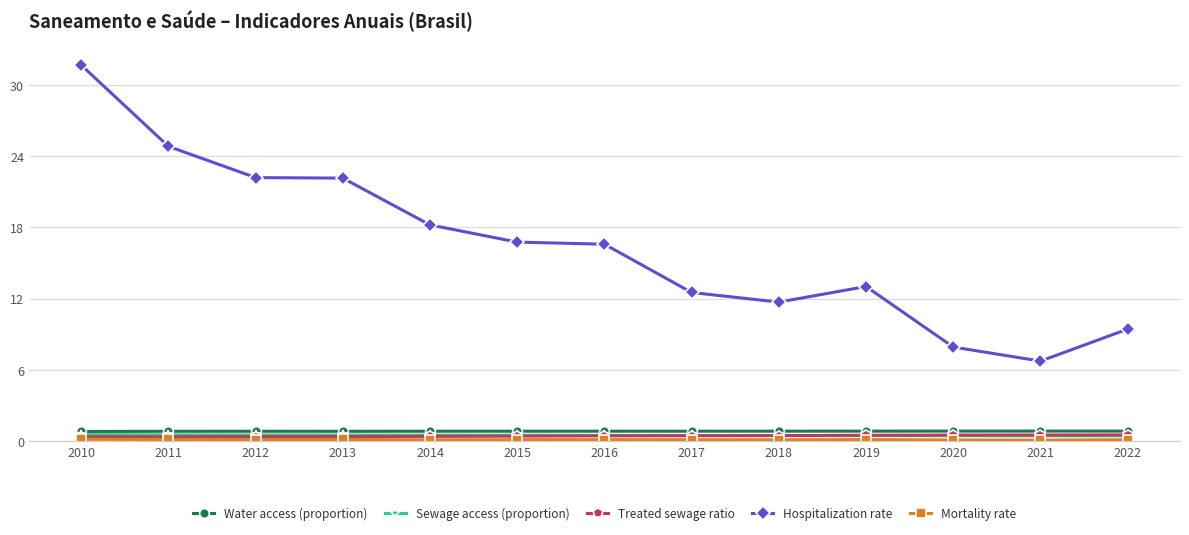

What is the difference between the second highest and minimum values in the Hospitalization rate series?

18.1